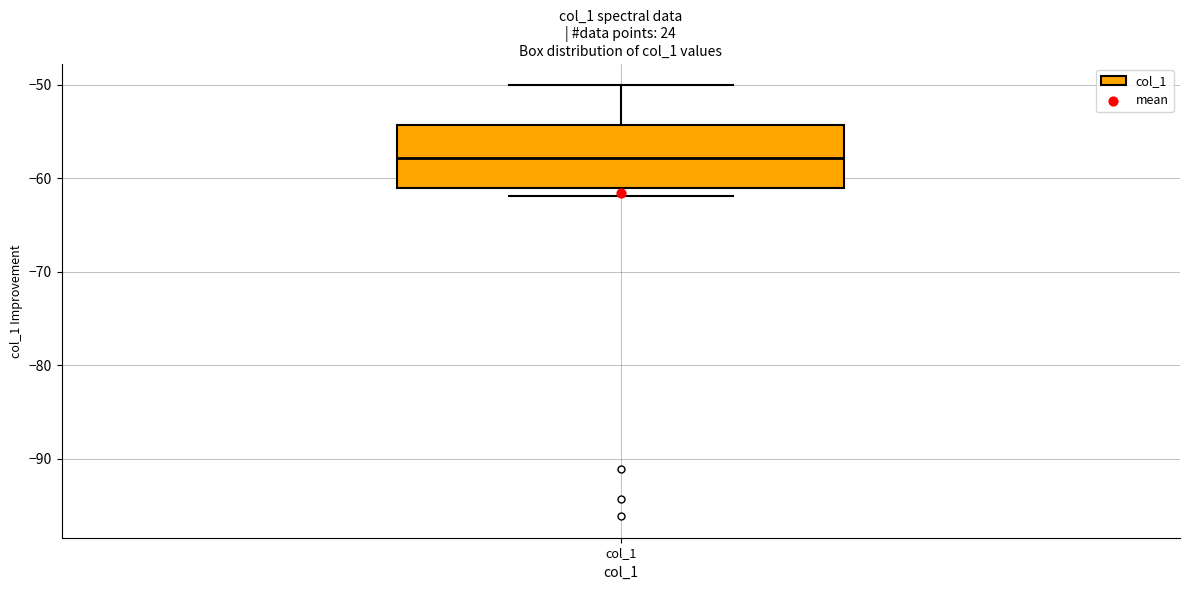

Read this box plot against the y-axis: the position of the median line, the range covered by the box, and the ends of both whiskers. The values are not printed on the chart, so give them approximately, as read against the axis.

median -58, box -61 to -54, whiskers -62 to -50